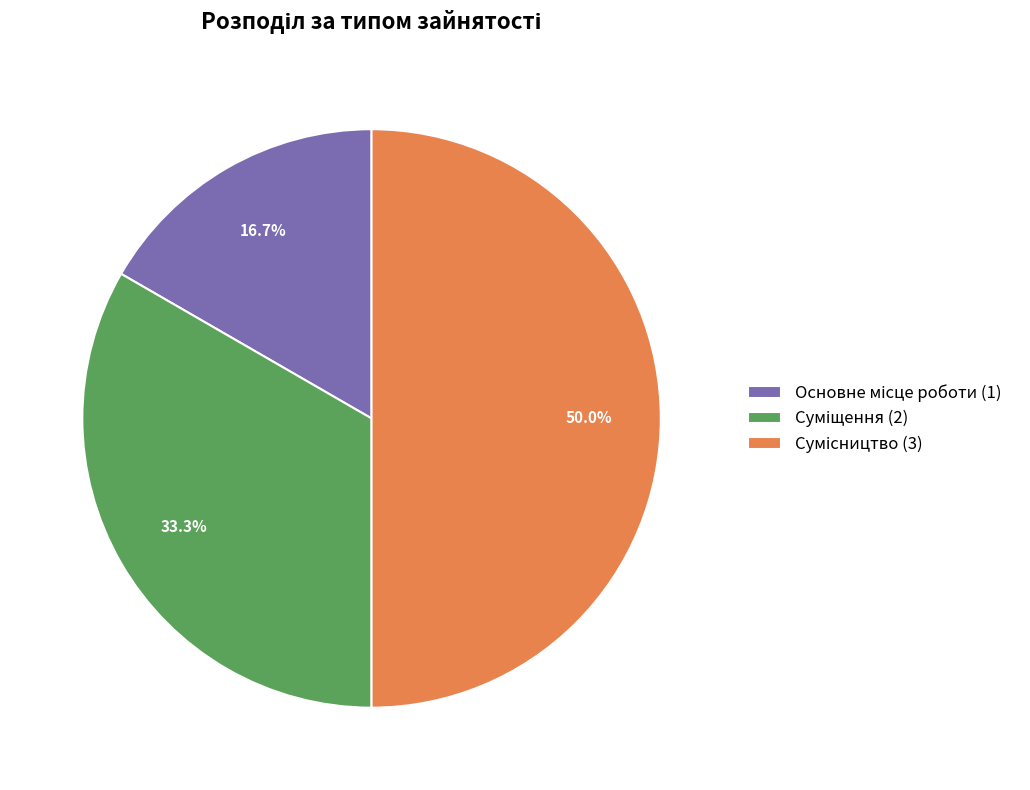

What is the smallest slice in the pie chart?

Основне місце роботи